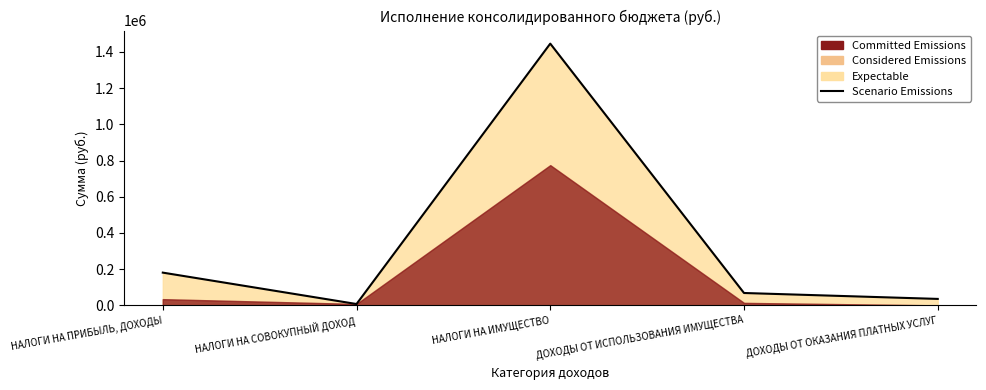

Is it true that the value at НАЛОГИ НА ИМУЩЕСТВО is 2011699?

False